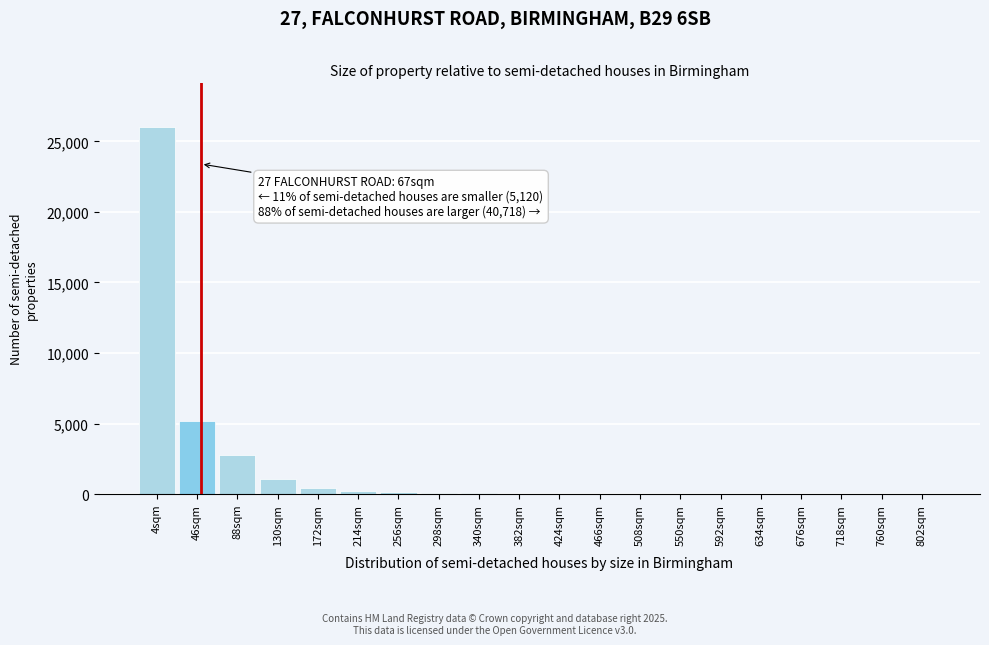

What is the maximum value shown in the chart?

26000